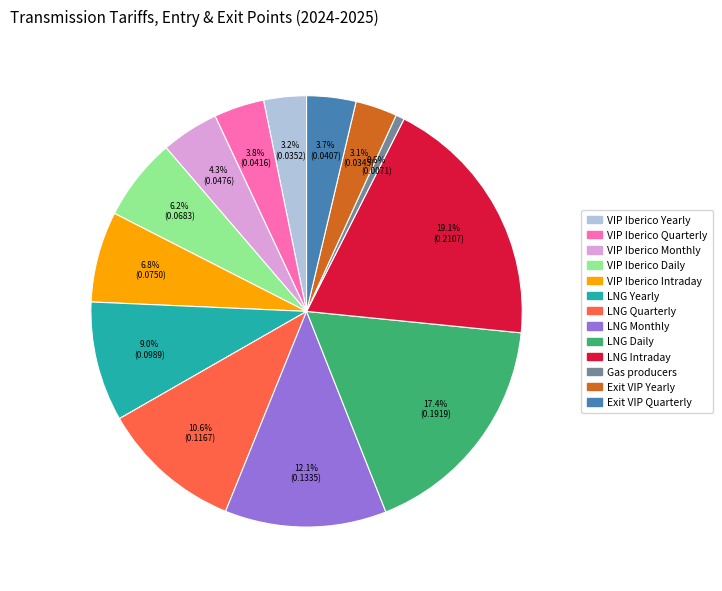

Does VIP Iberico Yearly represent more than half of the total?

No